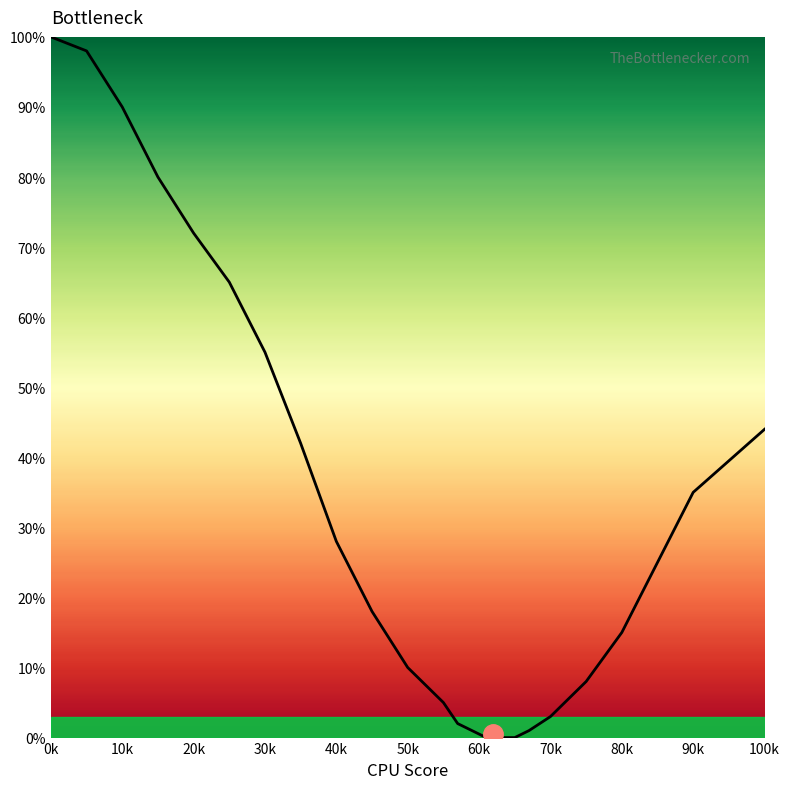

What is the maximum value shown in the chart?

100